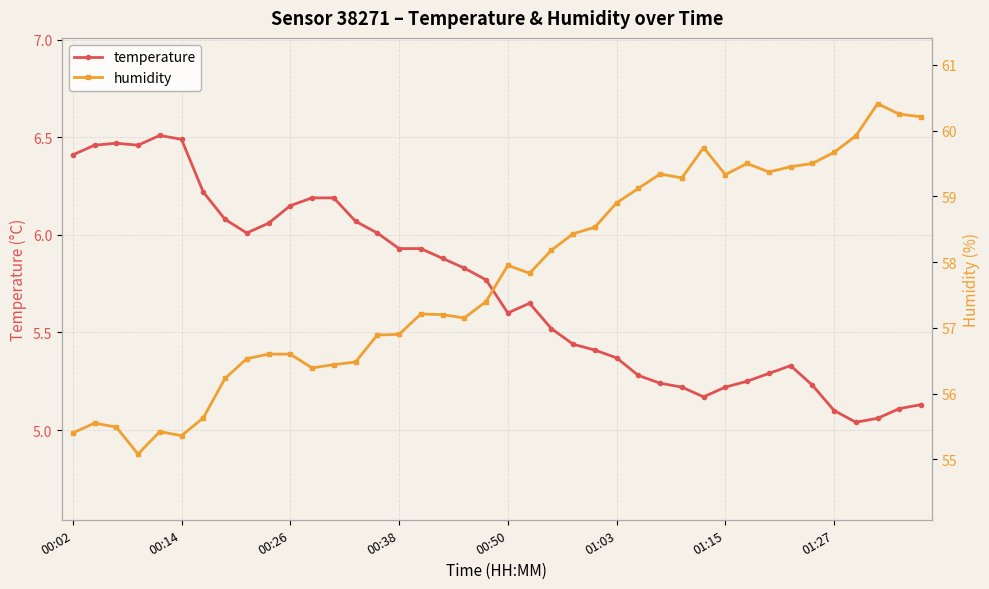

Rank the series by their average value, from highest to lowest.

humidity, temperature